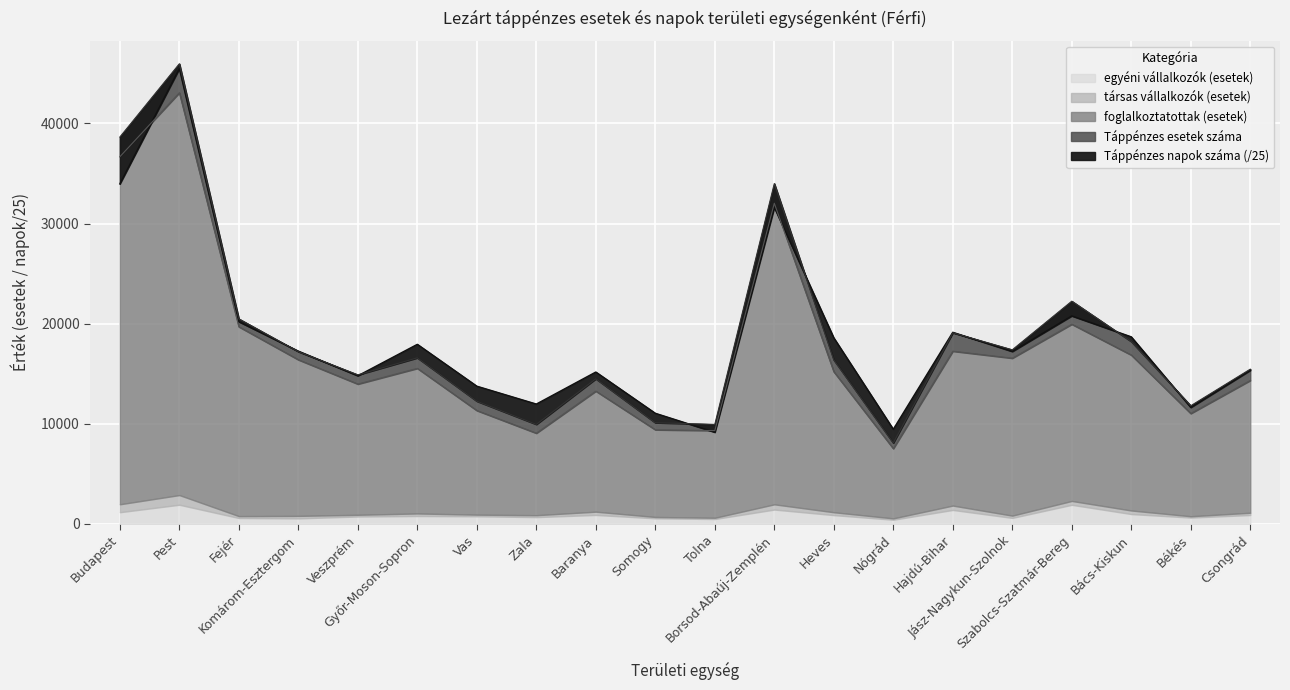

The value of Táppénzes esetek száma at Bács-Kiskun is 18222.0. True or false?

True